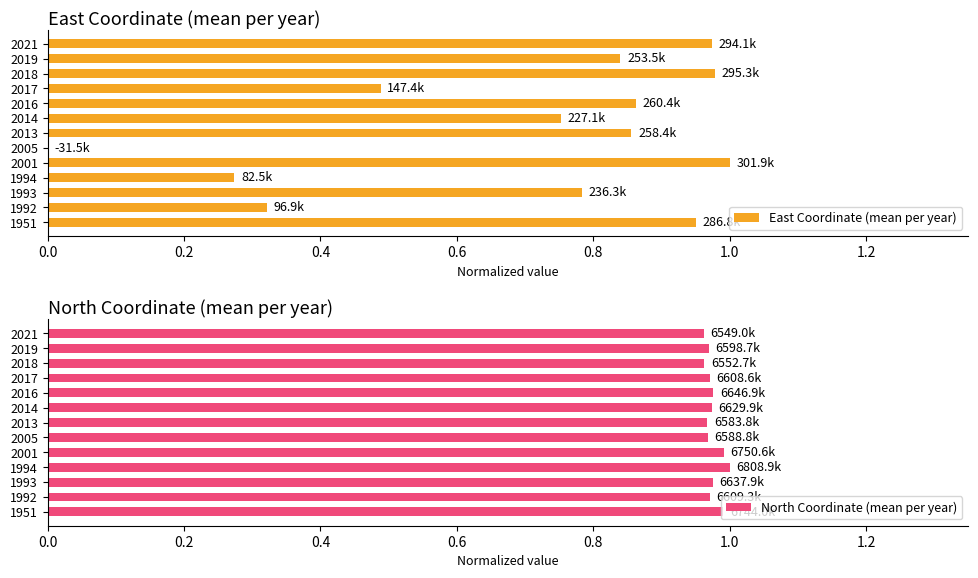

How many data points in East Coordinate (mean per year) are above 0?

12